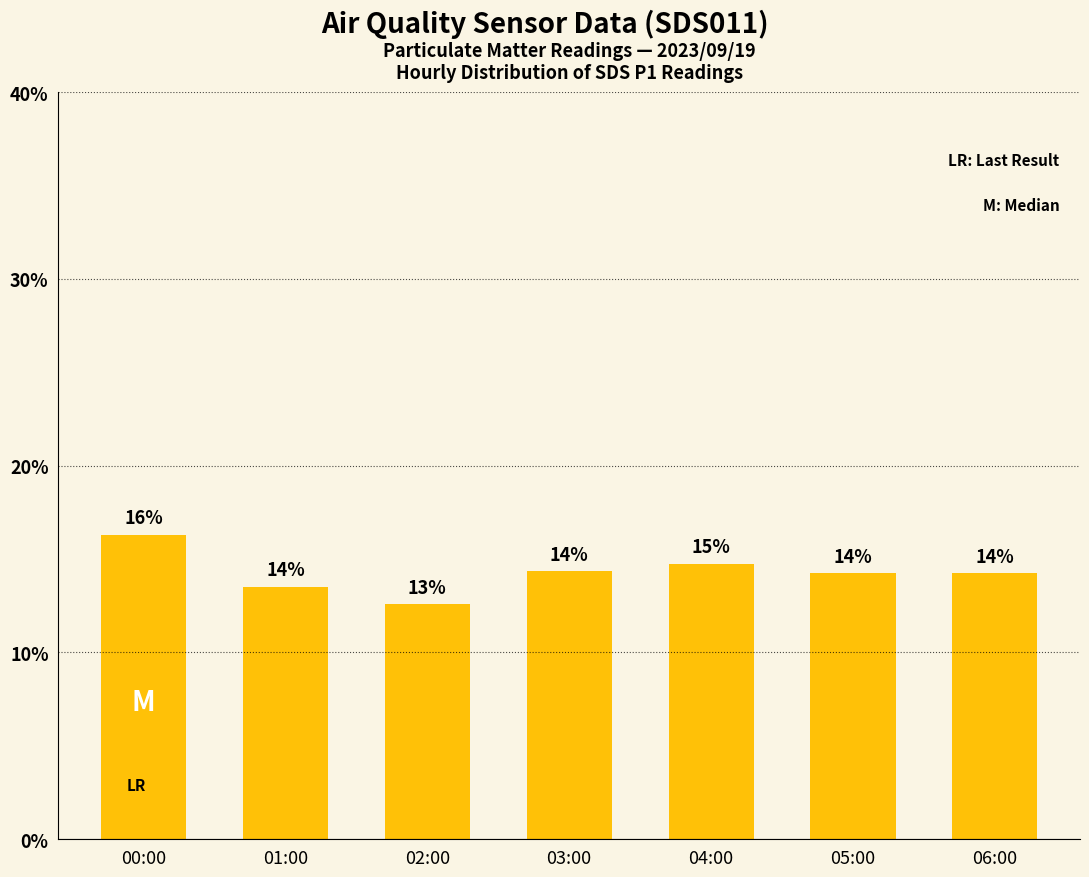

Does the chart contain any negative values?

No